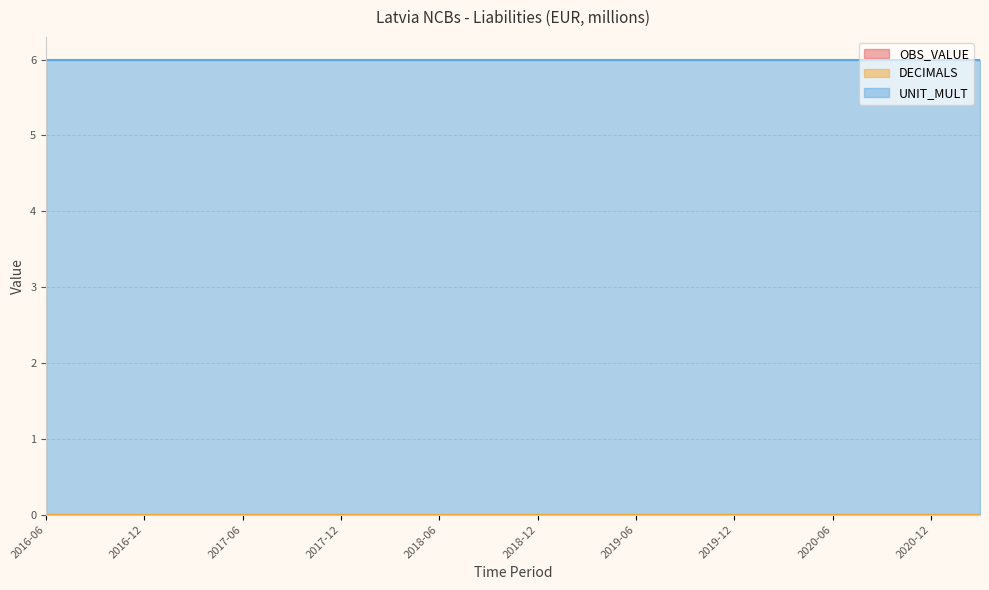

What is the label of the 5th point from the right?

2020-03